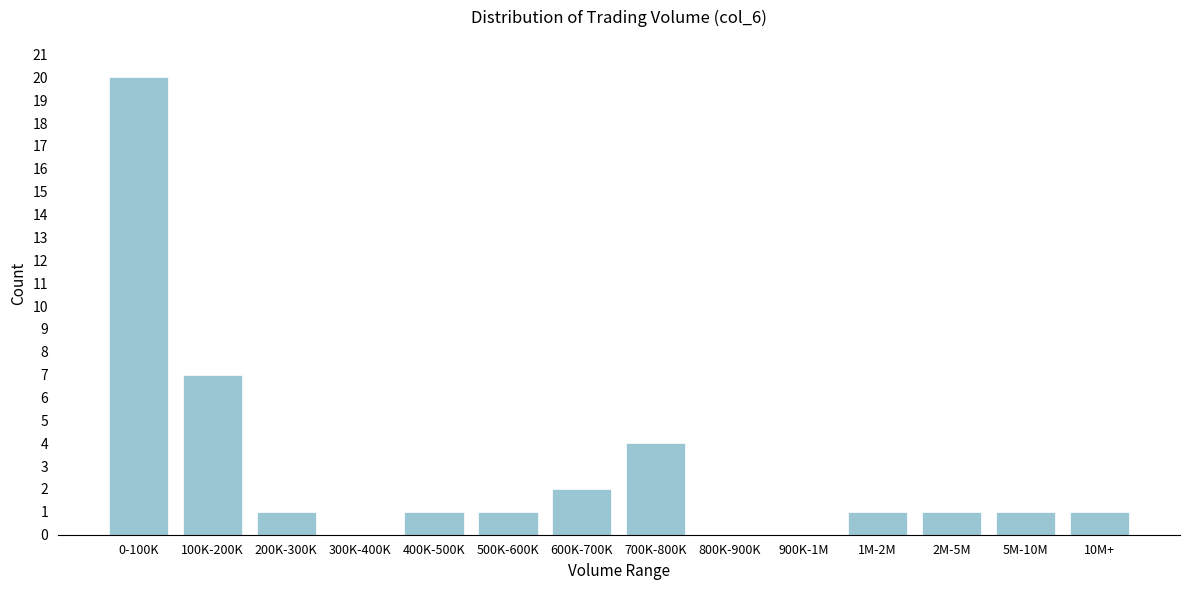

Reading left to right, what are all the values shown in this chart?

0-100K=20	100K-200K=7	200K-300K=1	300K-400K=0	400K-500K=1	500K-600K=1	600K-700K=2	700K-800K=4	800K-900K=0	900K-1M=0	1M-2M=1	2M-5M=1	5M-10M=1	10M+=1